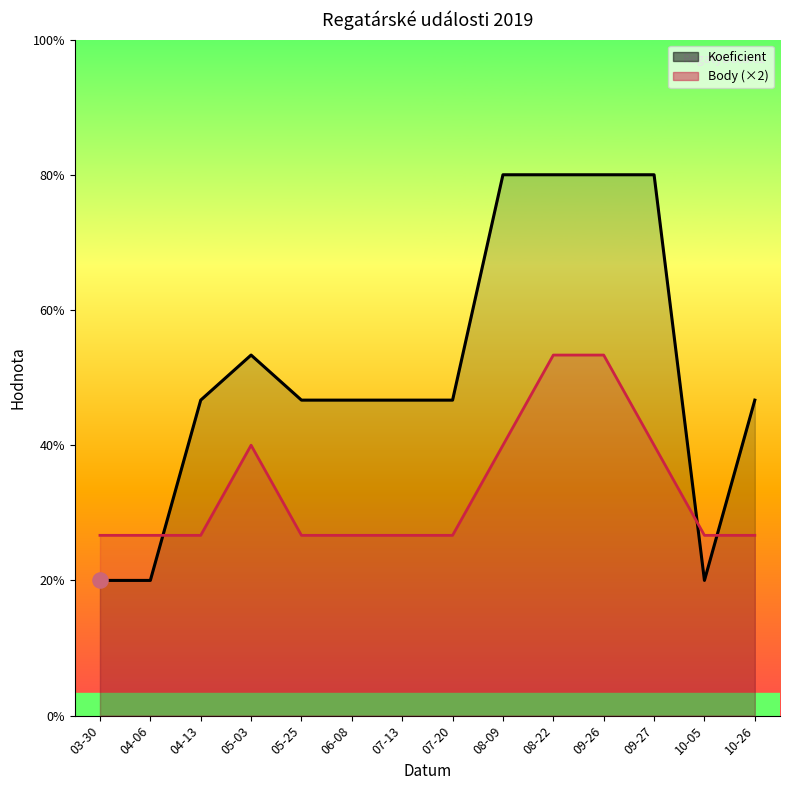

What are all the series names shown in the legend?

Koeficient, Body